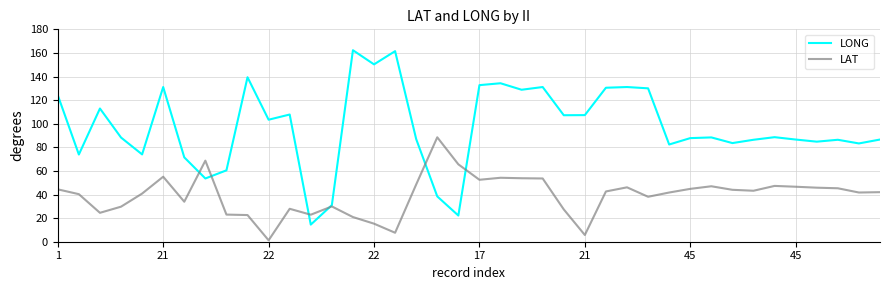

What is the minimum value for LAT?

1.2